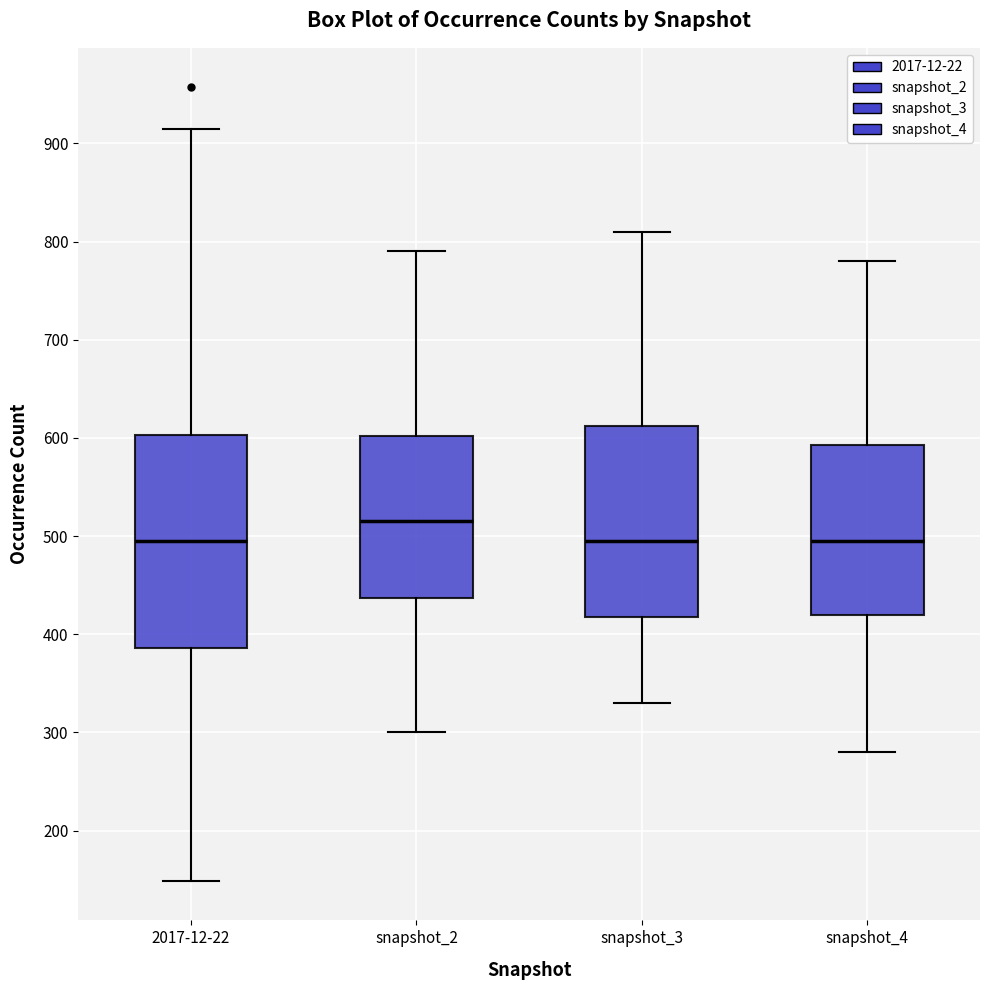

Which box is the tallest, from its lower edge to its upper edge?

2017-12-22